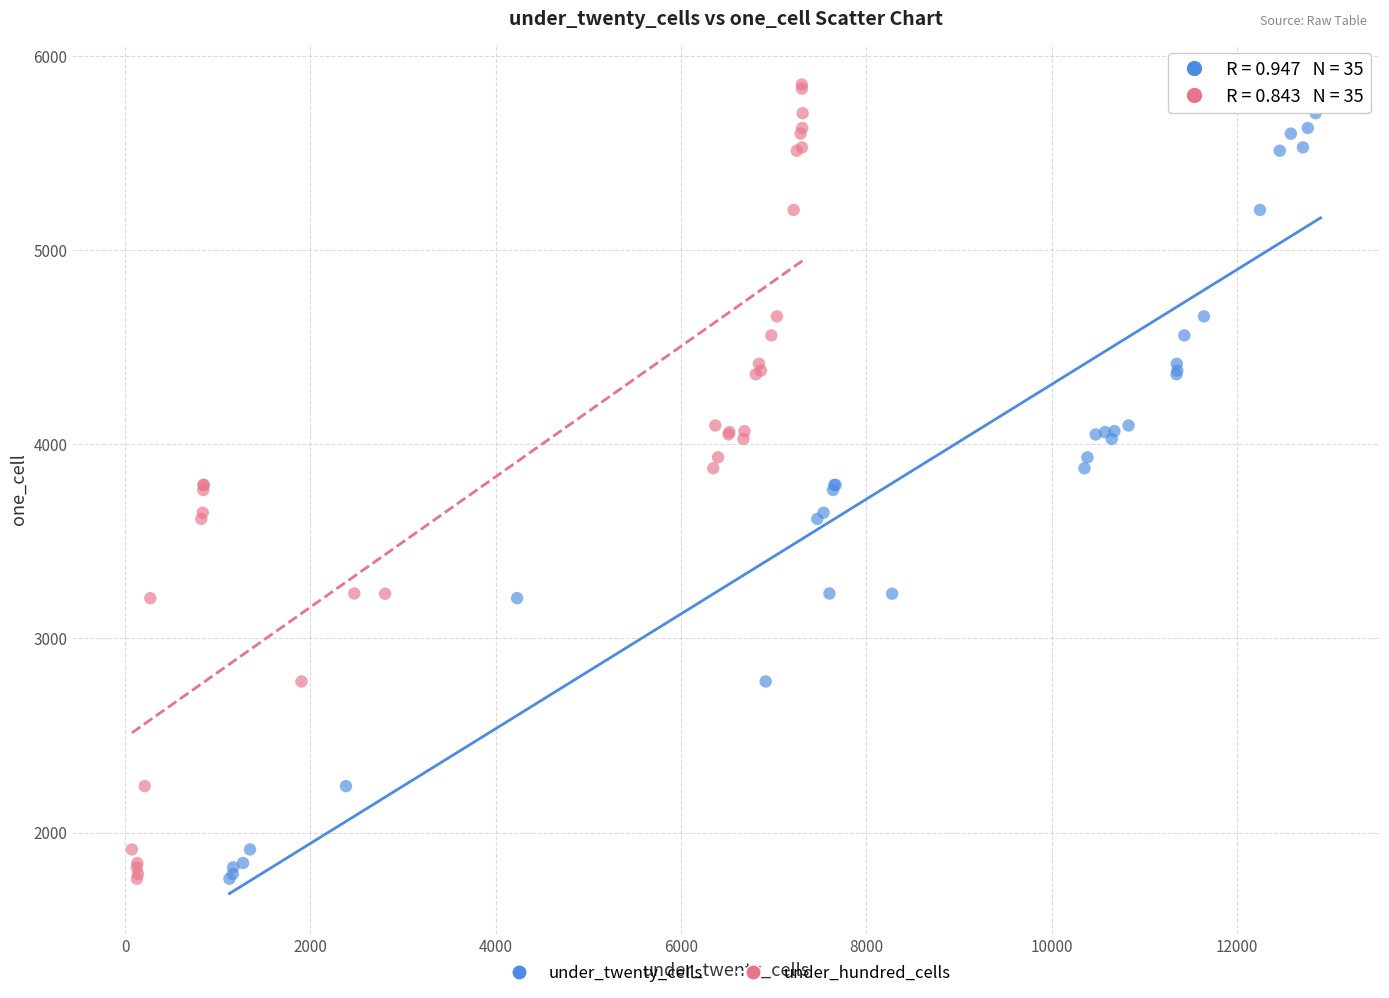

What are all the series names shown in the legend?

under_twenty_cells, under_hundred_cells